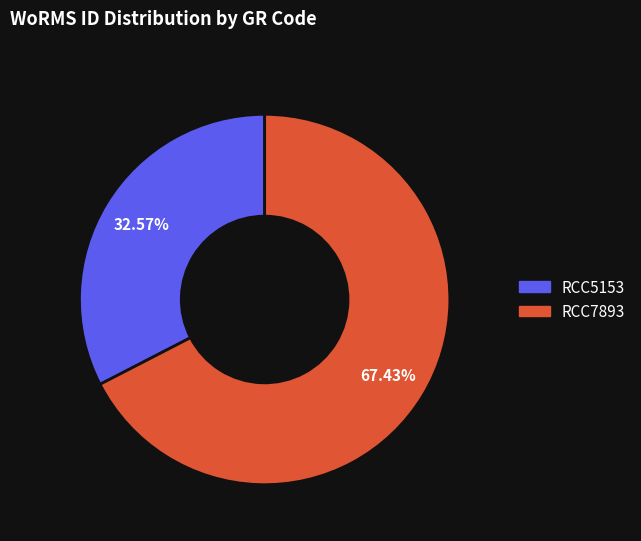

Which slice is the smallest?

RCC5153